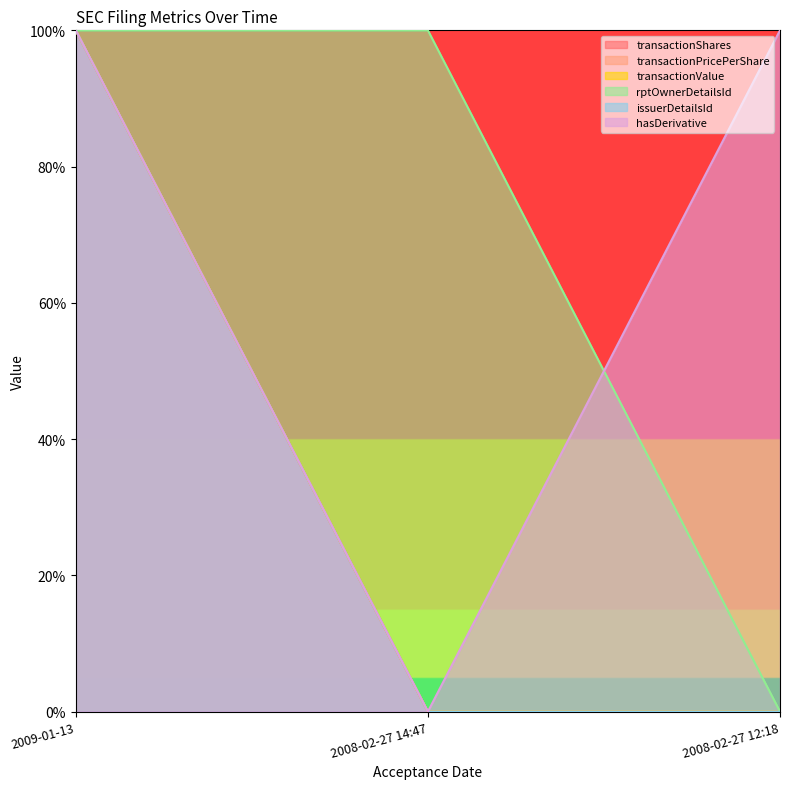

Which series changed the most between 2008-02-27 14:47 and 2008-02-27 12:18?

rptOwnerDetailsId